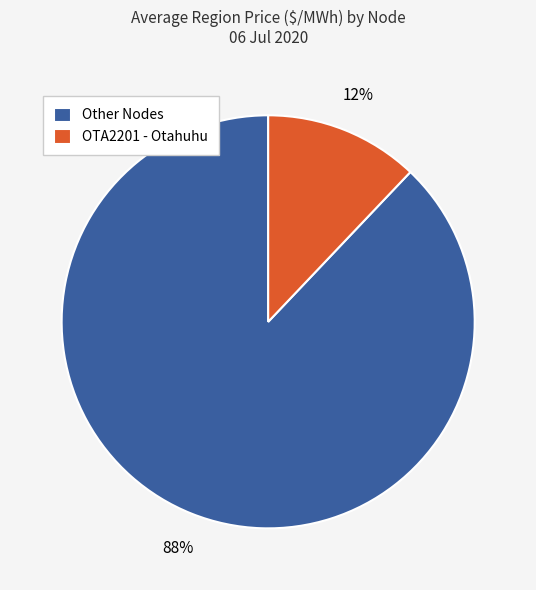

How many slices are in this pie chart?

2